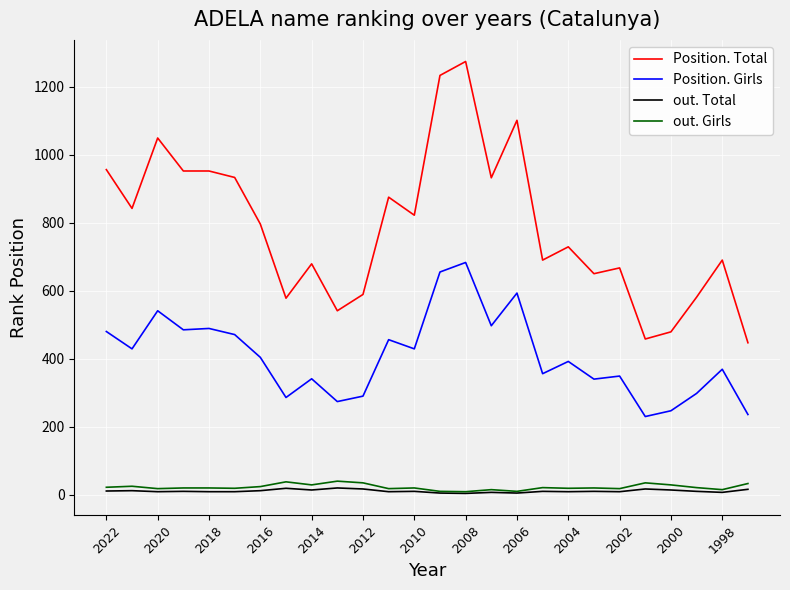

True or false: out. Total and Position. Girls cross at least once.

False